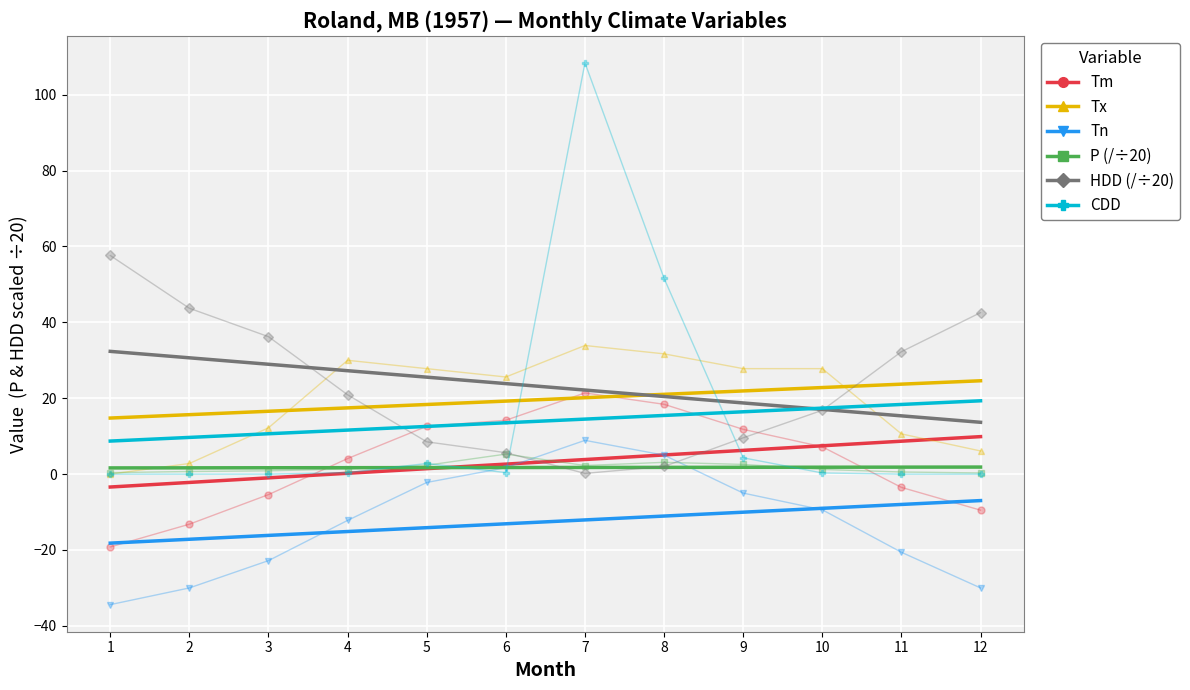

Count the number of categories in the chart.

12